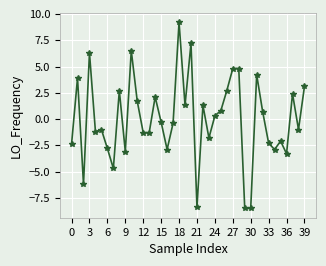

What is the value of the 28th point from the left?

4.8